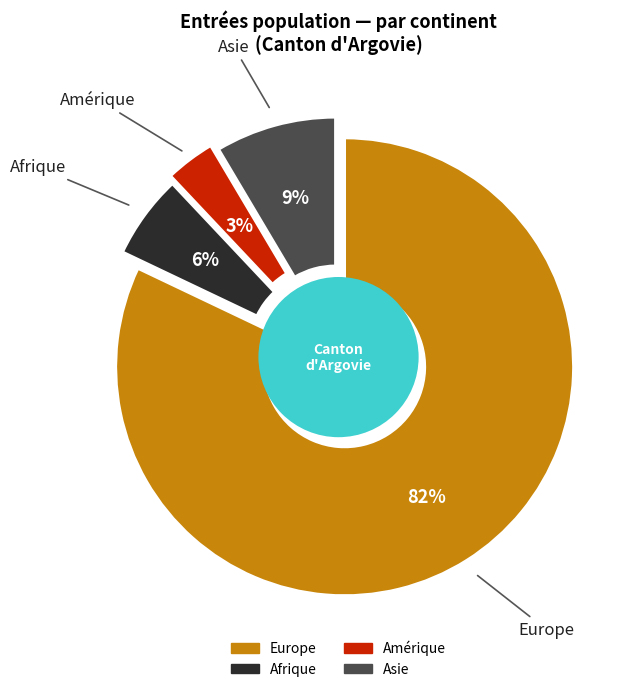

To the nearest percent, what is the difference between the largest and smallest slice percentages?

79%